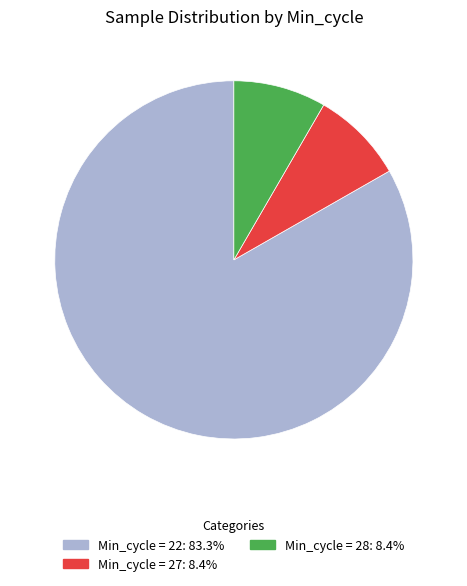

Does any single category account for the majority?

Yes